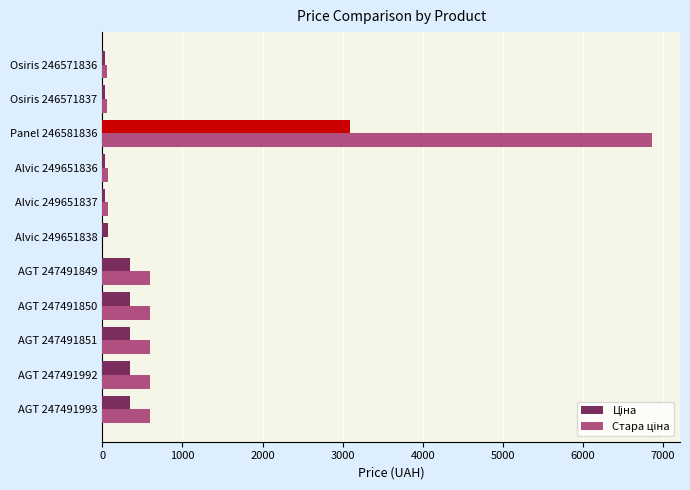

At which category is the sum across all series the highest?

Panel 246581836